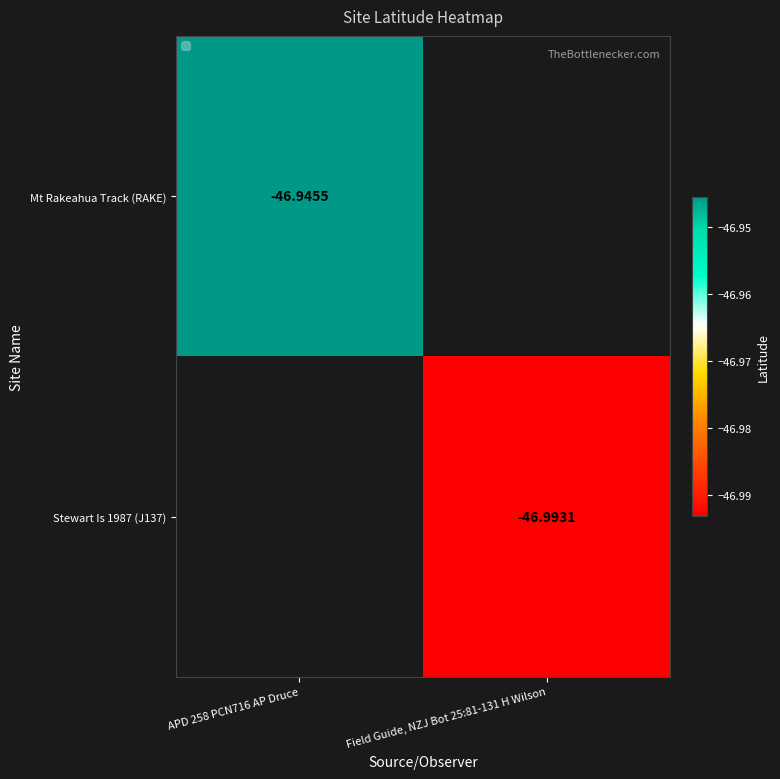

List the series in order of their overall mean, highest first.

Mt Rakeahua Track (RAKE), Stewart Is 1987 (J137)